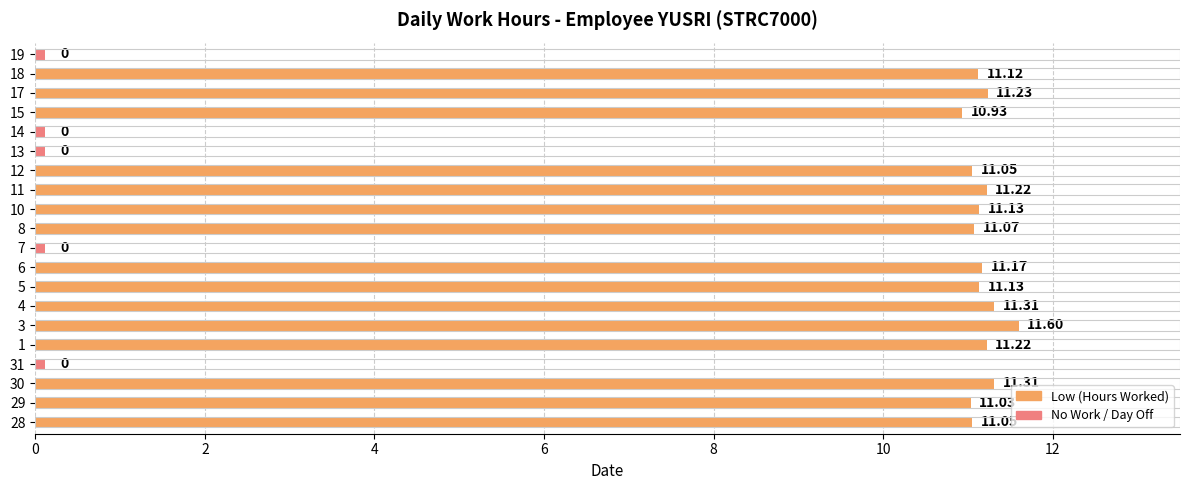

What is the average value?

8.4